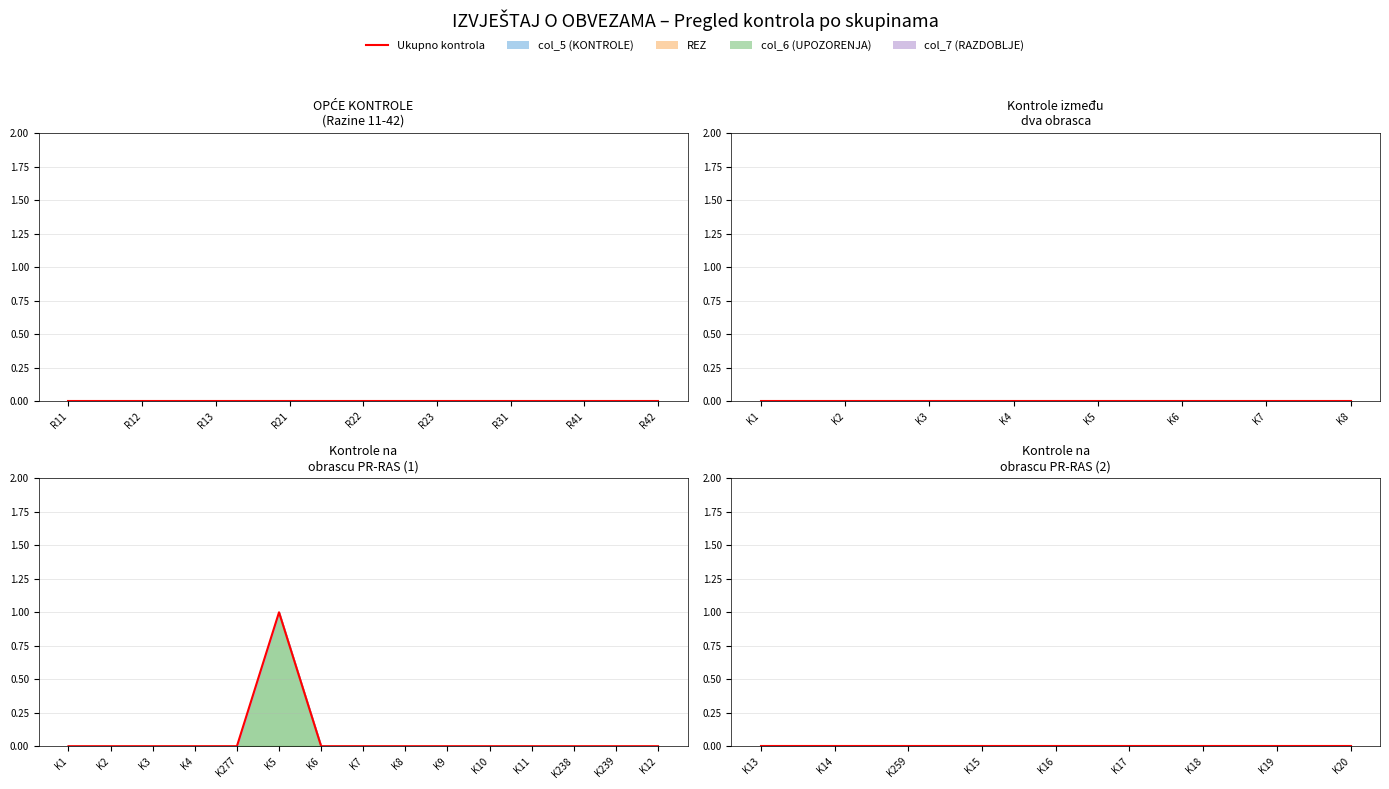

At how many categories does at least one series exceed 0?

1